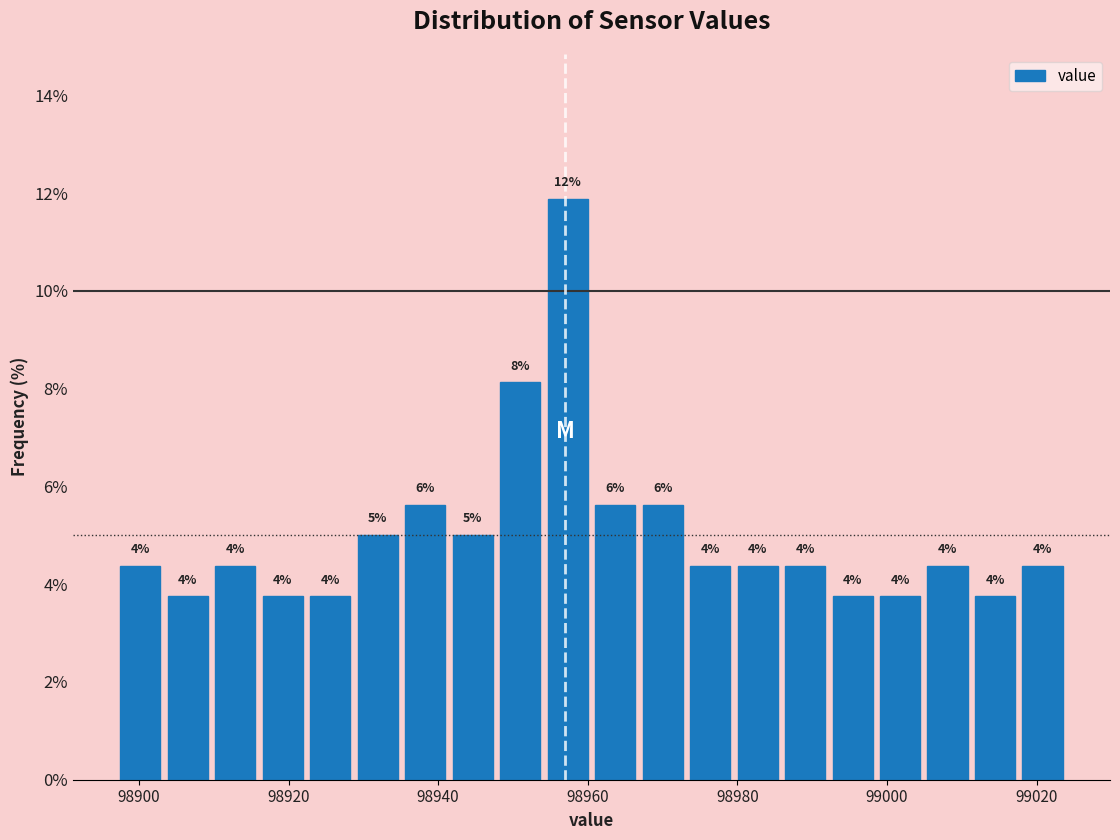

Around what value on the x-axis is the tallest bar? Give the approximate position of its centre, as read against the axis.

98958